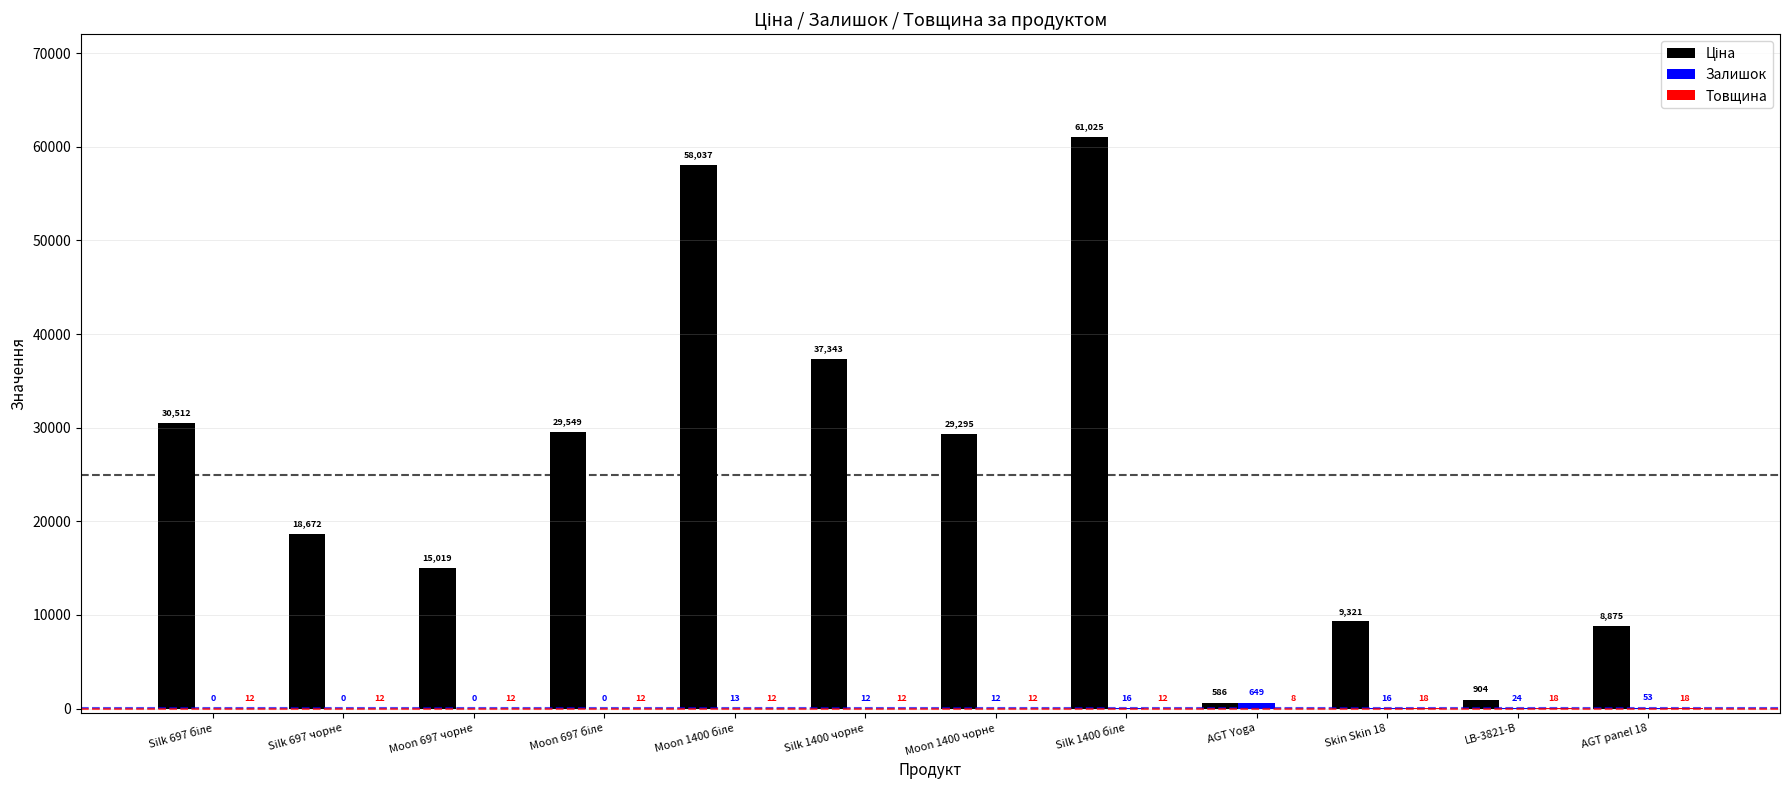

Between Moon 697 чорне and Moon 697 біле, which series saw the biggest shift?

Ціна